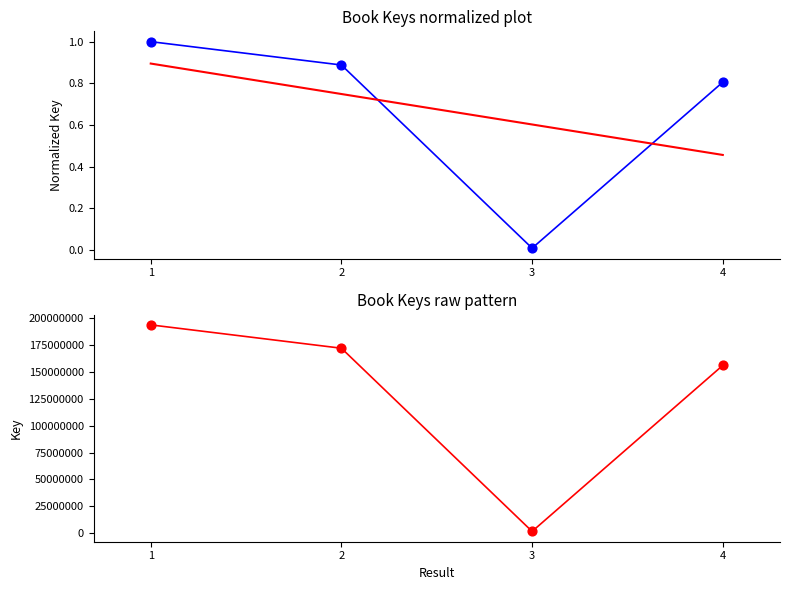

What is the change in value from 3 to 4?

+0.8